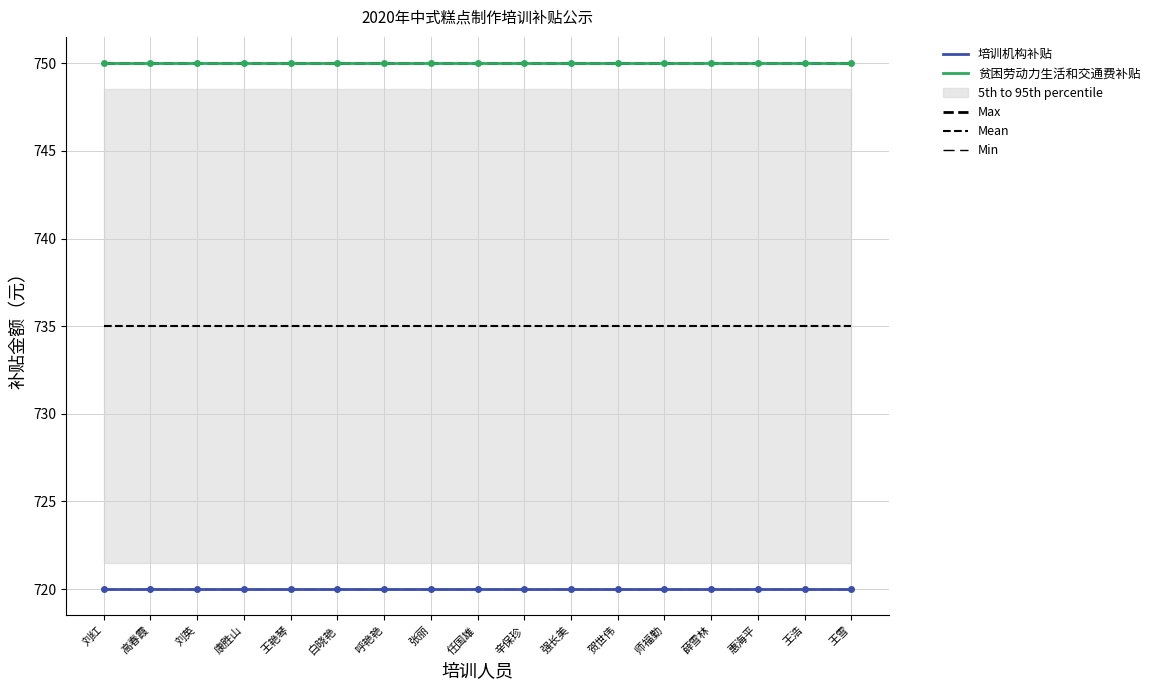

True or false: Max has more than 1 points higher than both neighbors.

False